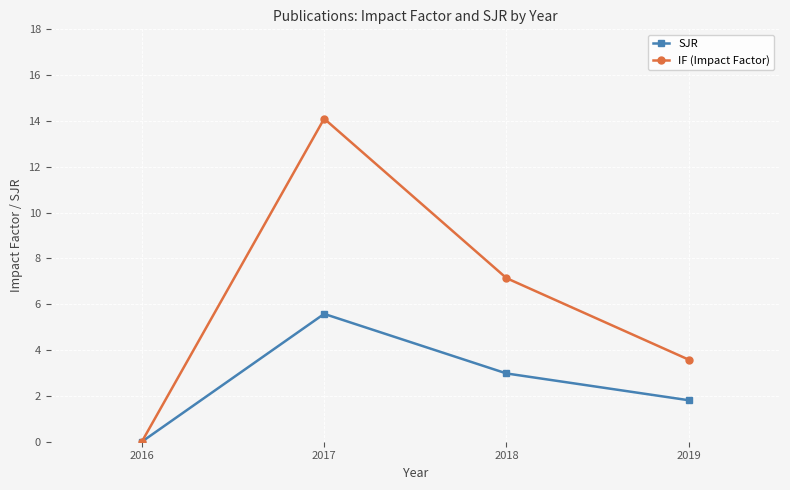

What is the average value of the SJR series?

2.6